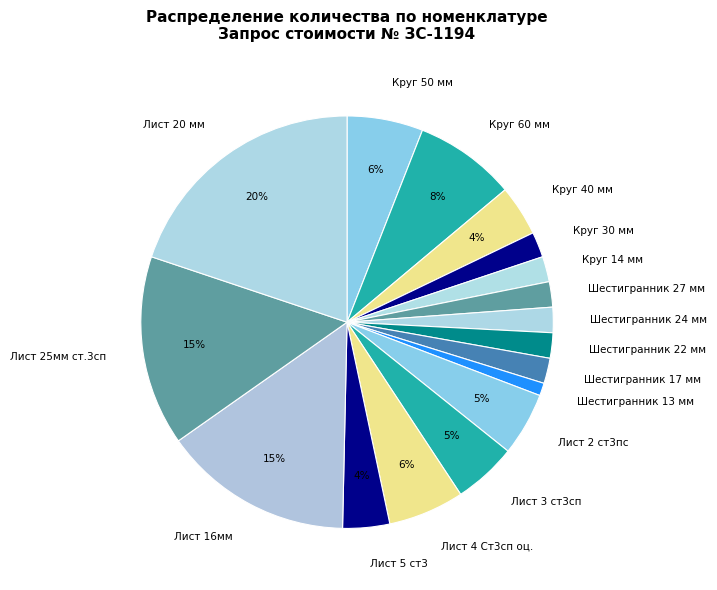

Does any single category account for the majority?

No